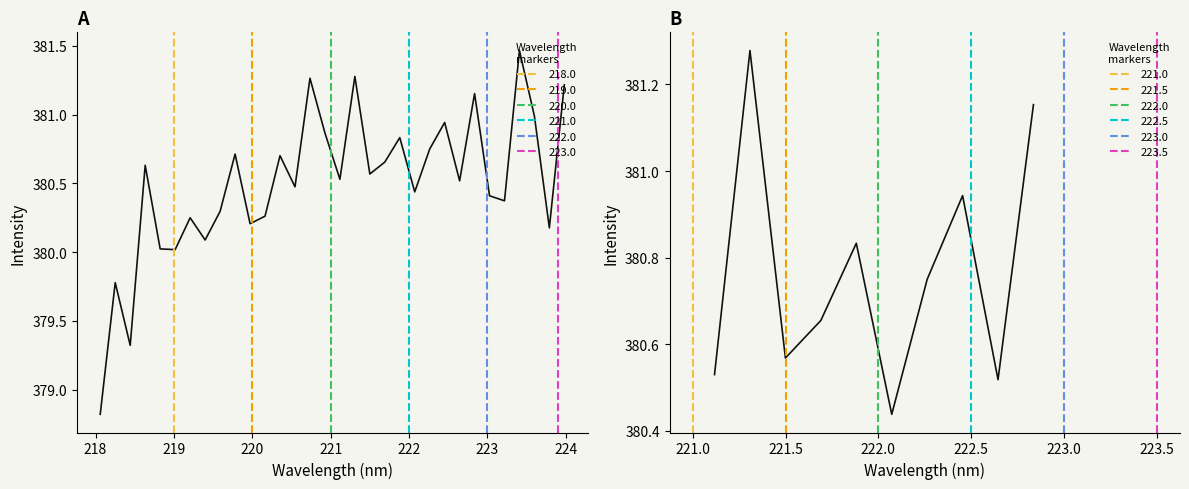

Is it true that the value at 224 is 684.2?

False